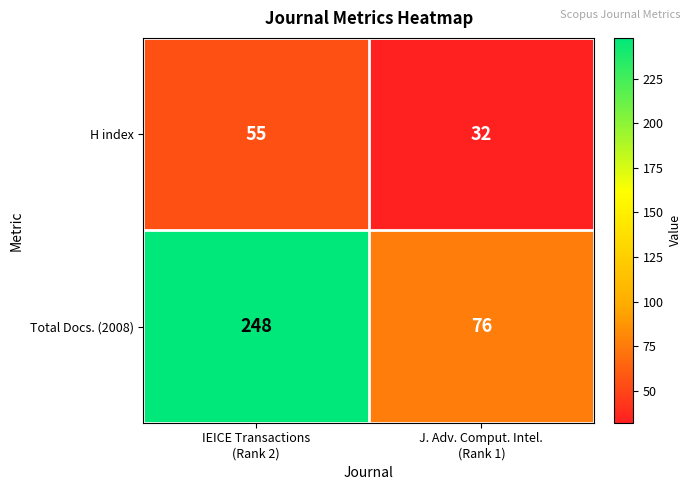

What is the smallest value displayed?

32